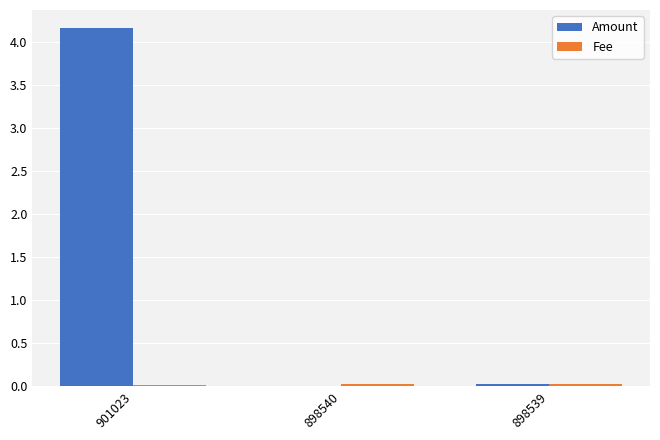

What is the sum of the Amount values at 901023 and 898540?

4.2